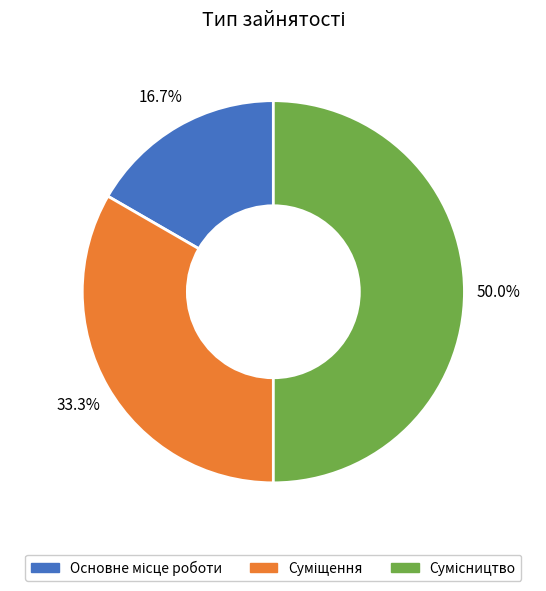

How many segments does this pie chart have?

3